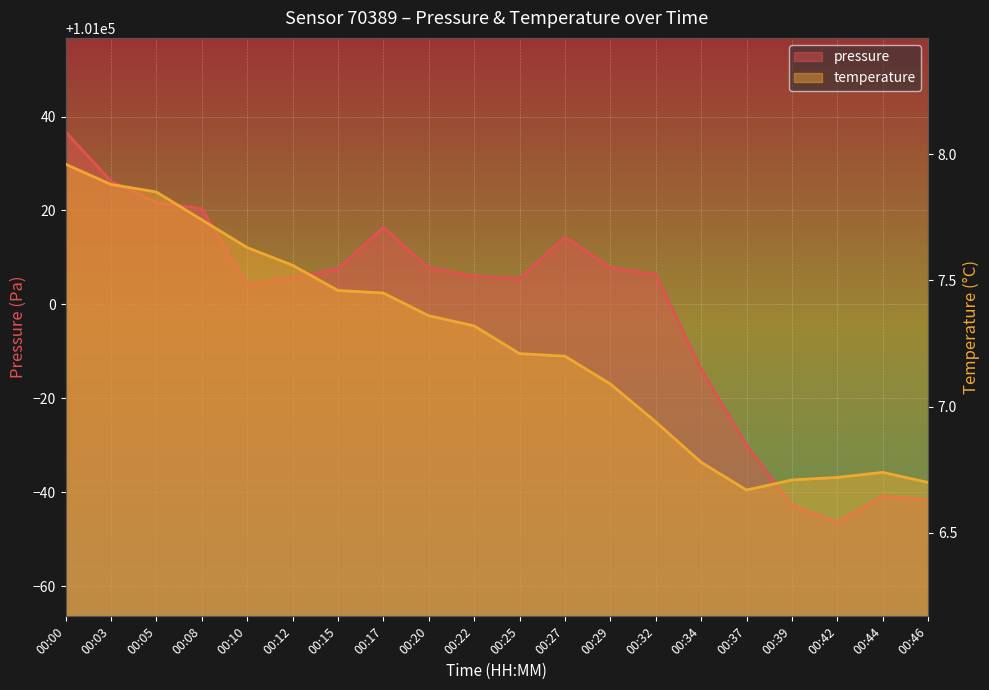

Where is pressure nearest to the value 100995?

00:34